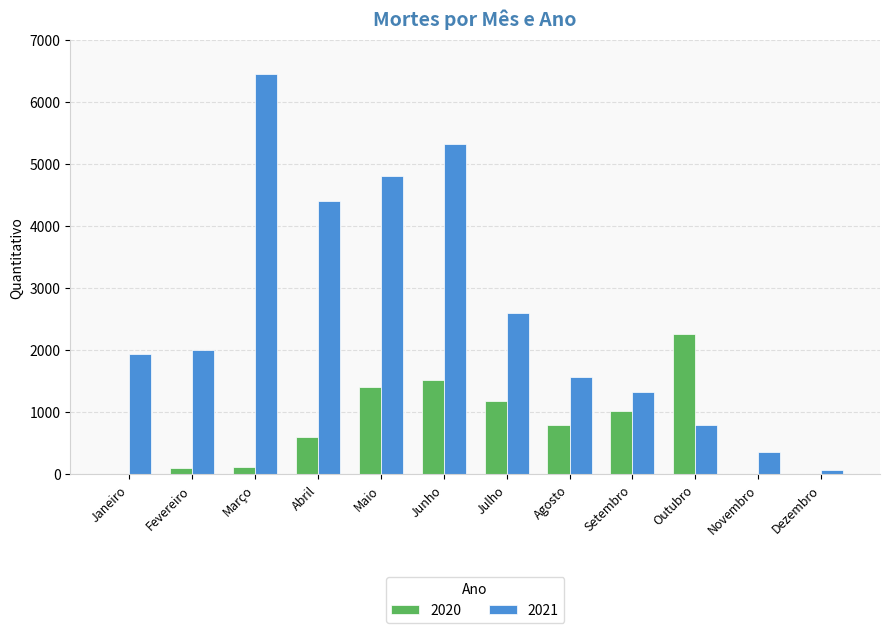

The value of 2021 at Agosto is 1567. True or false?

True